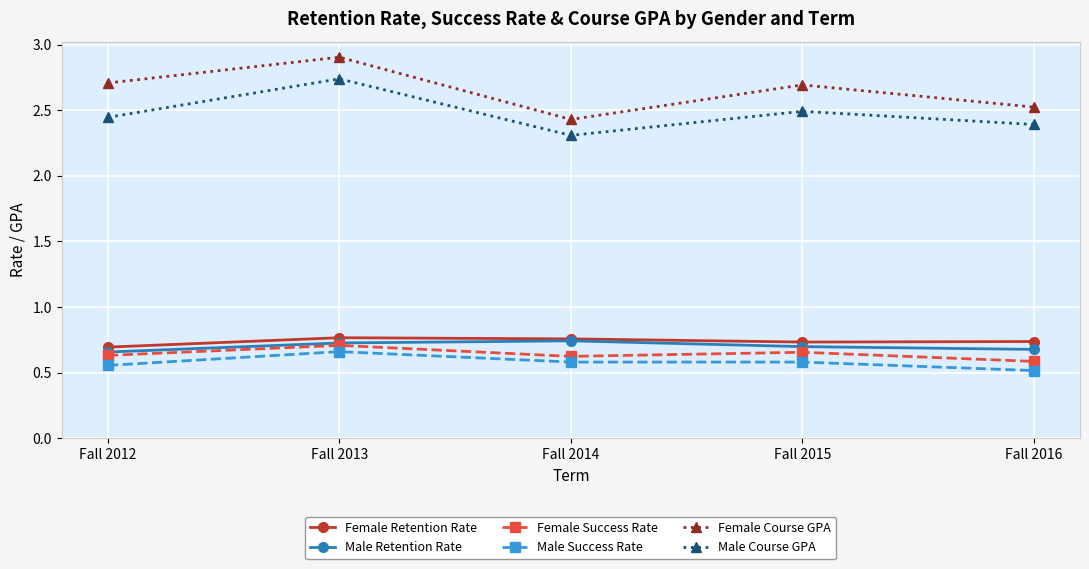

True or false: Male Success Rate and Male Course GPA intersect in this chart.

False